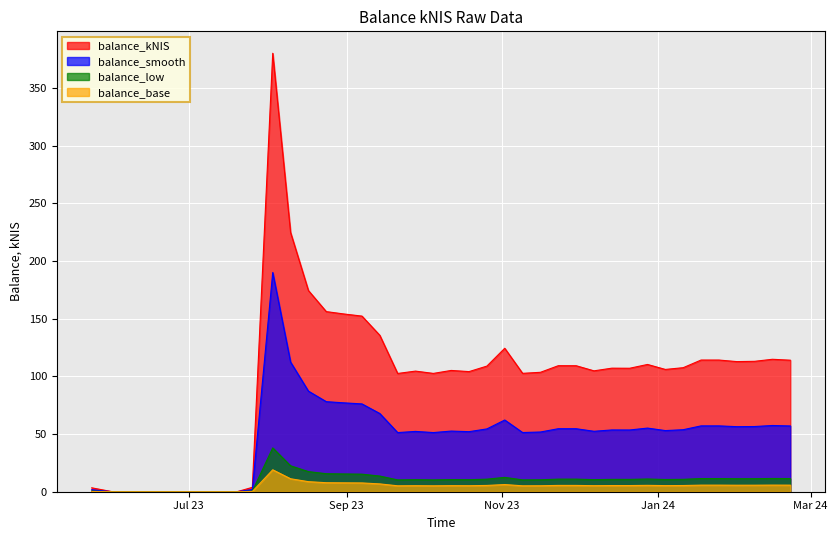

What is the label of the 39th point from the right?

2023-06-01